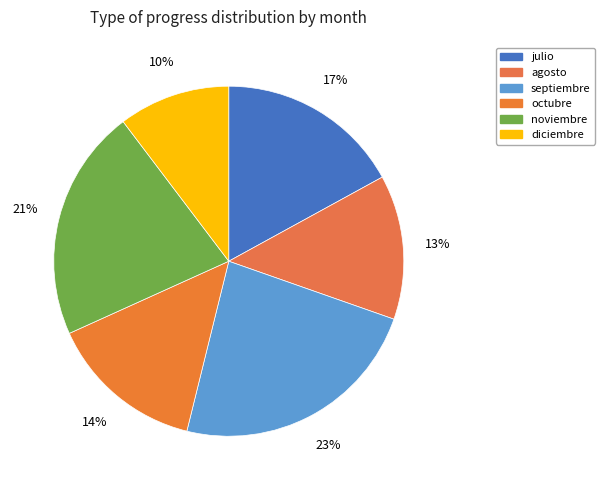

How many segments does this pie chart have?

6